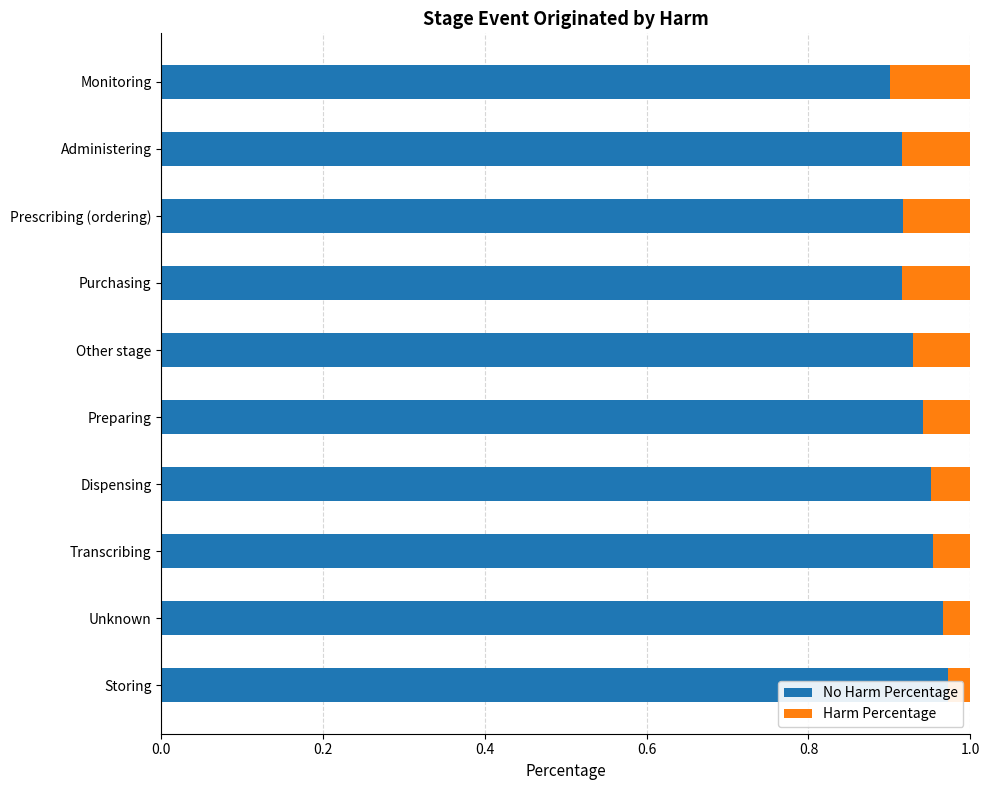

List the series in order of their peak value, lowest first.

Harm Percentage, No Harm Percentage